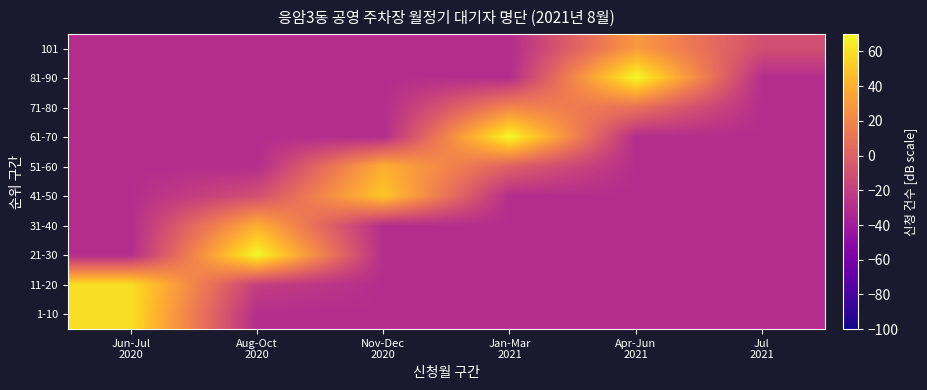

What is the spread (max minus min) of values at Nov-Dec
2020?

80